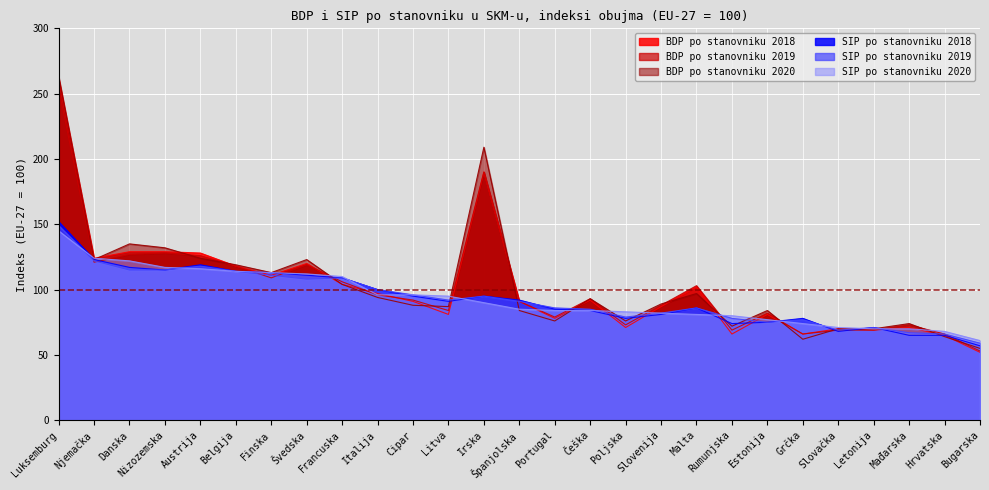

Is the value of BDP po stanovniku 2018 at Francuska greater than the value of SIP po stanovniku 2019 at Španjolska?

Yes